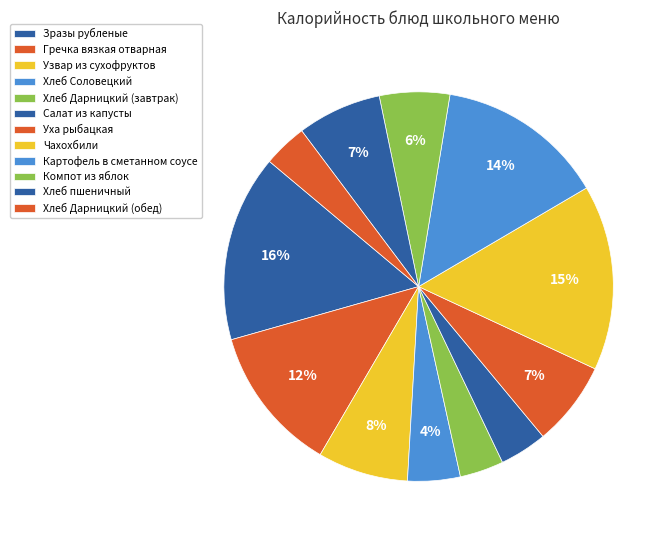

How many slices are in this pie chart?

12